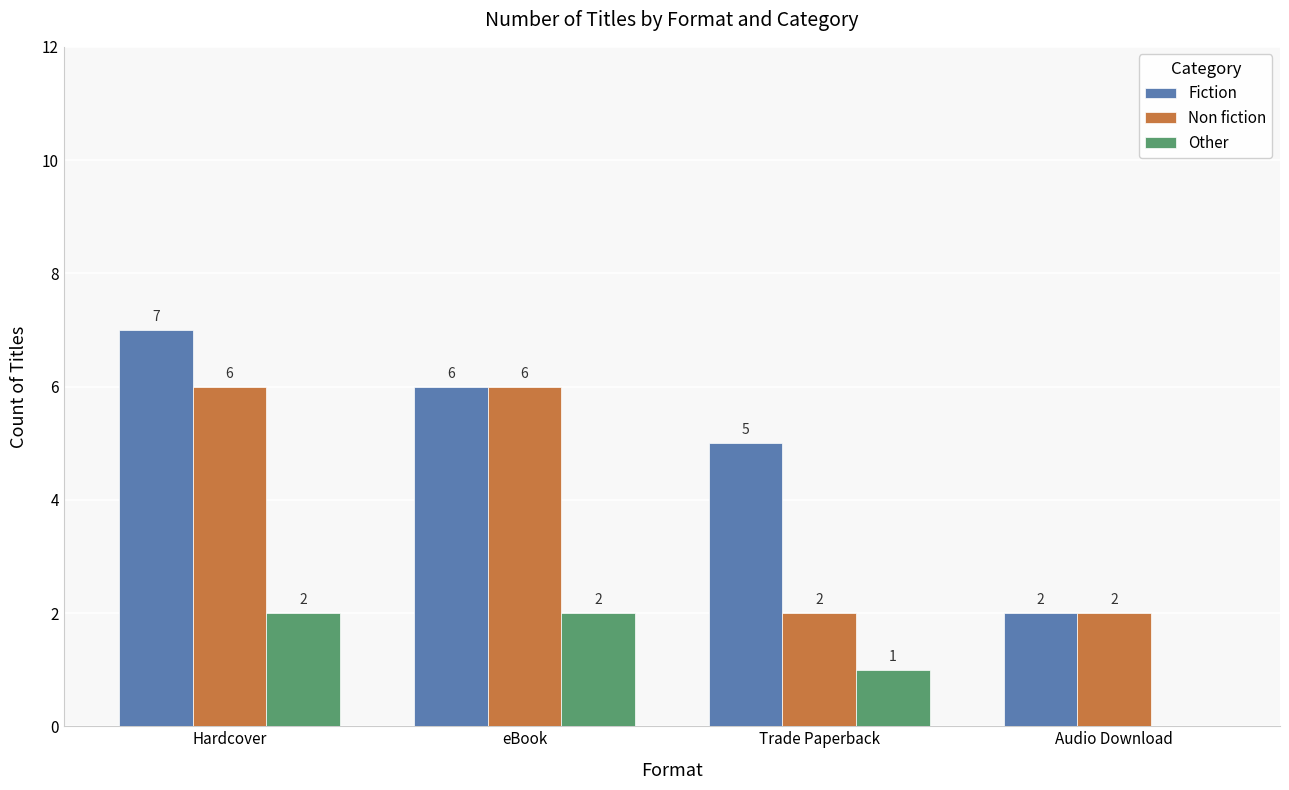

True or false: Fiction has a value of 7 at Hardcover.

True